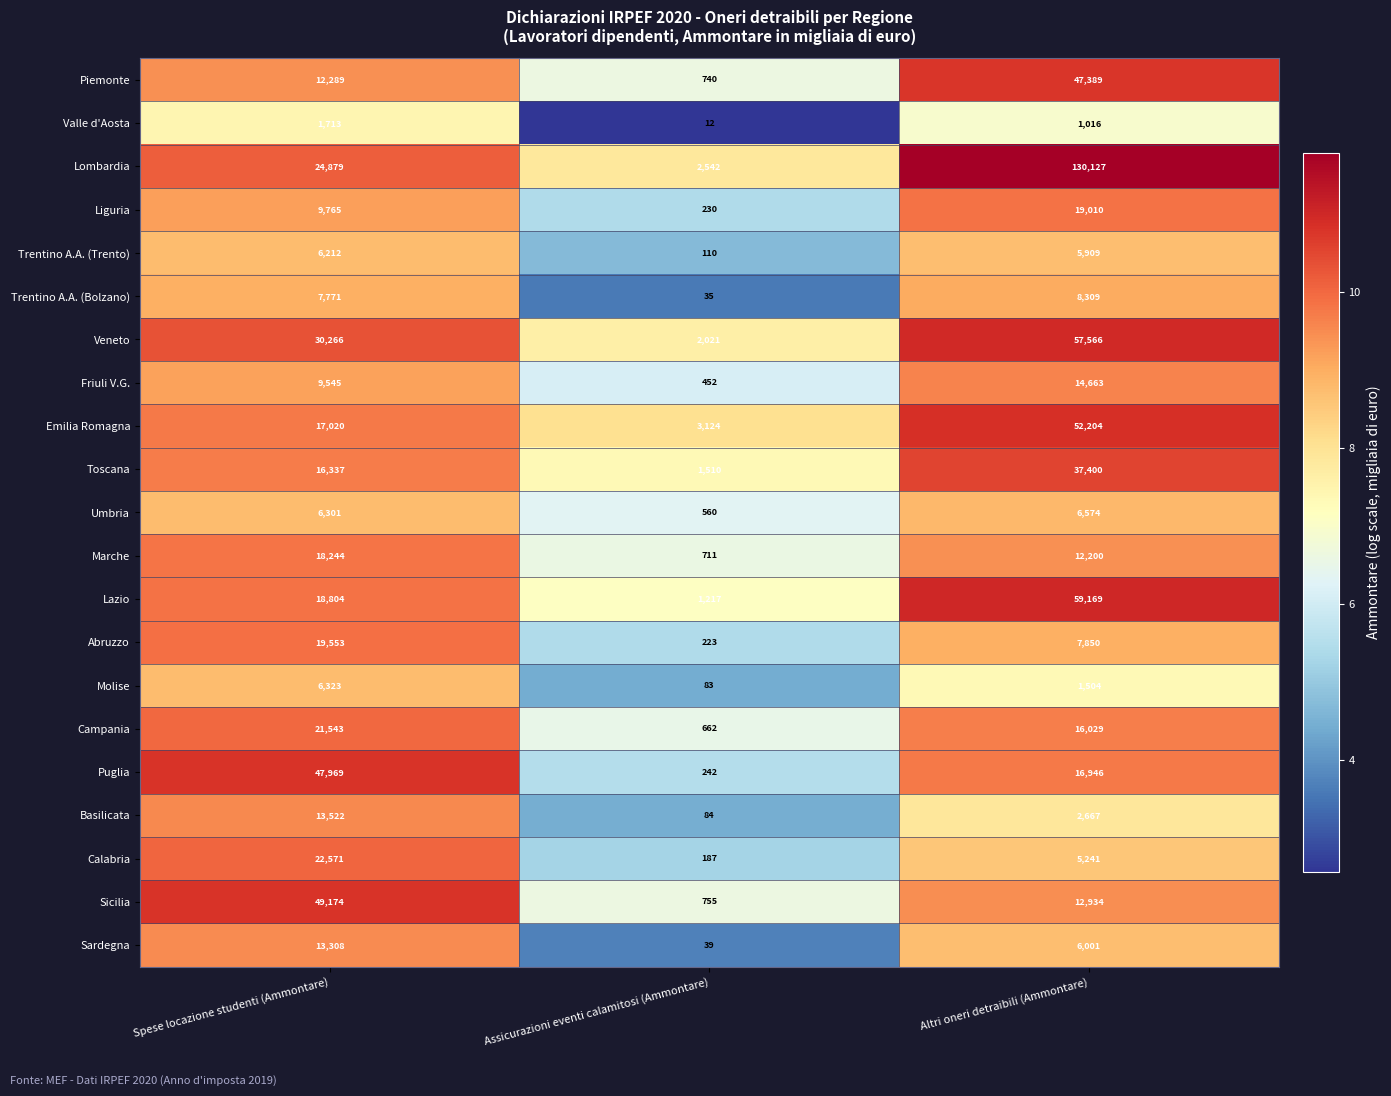

The Marche series shows 711 at Assicurazioni eventi calamitosi (Ammontare). True or false?

True